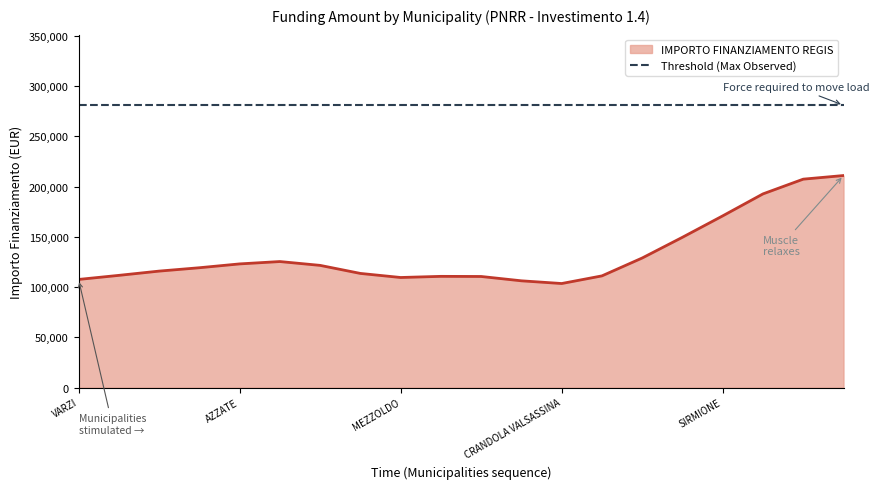

At how many categories does at least one series exceed 155082?

20